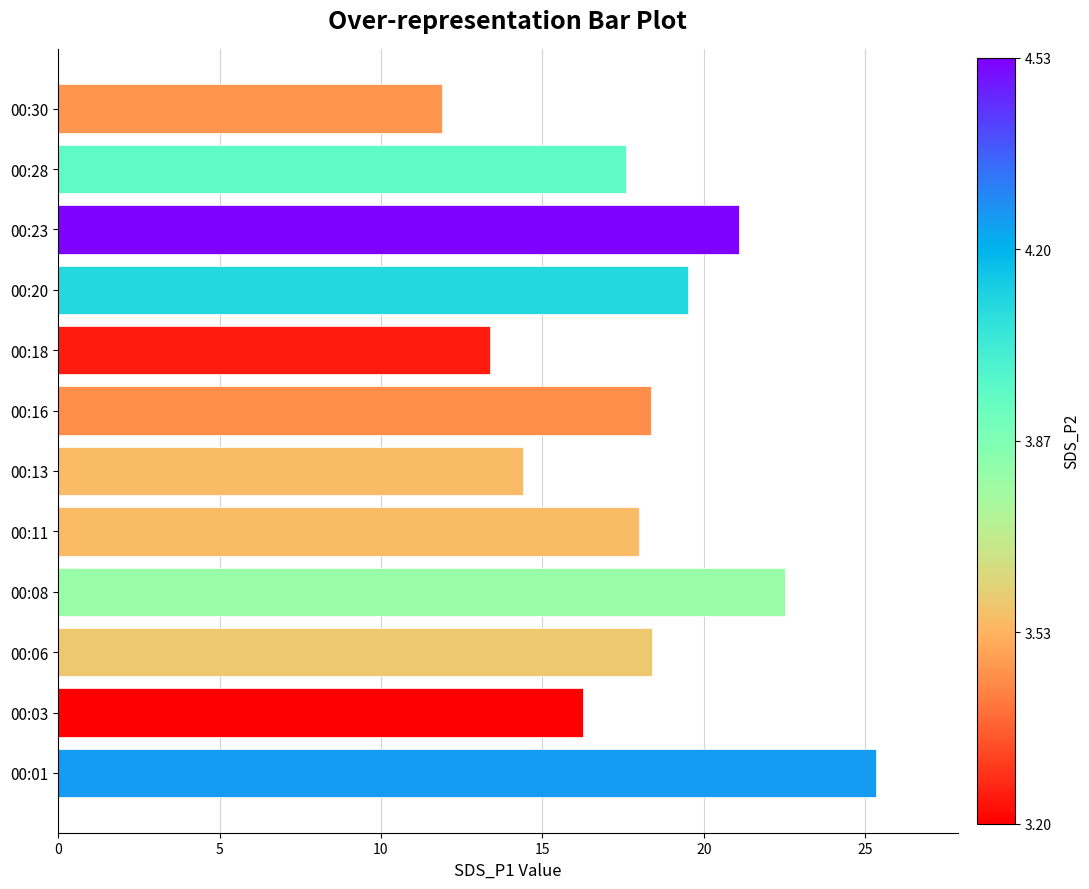

Count the number of data series in this chart.

1